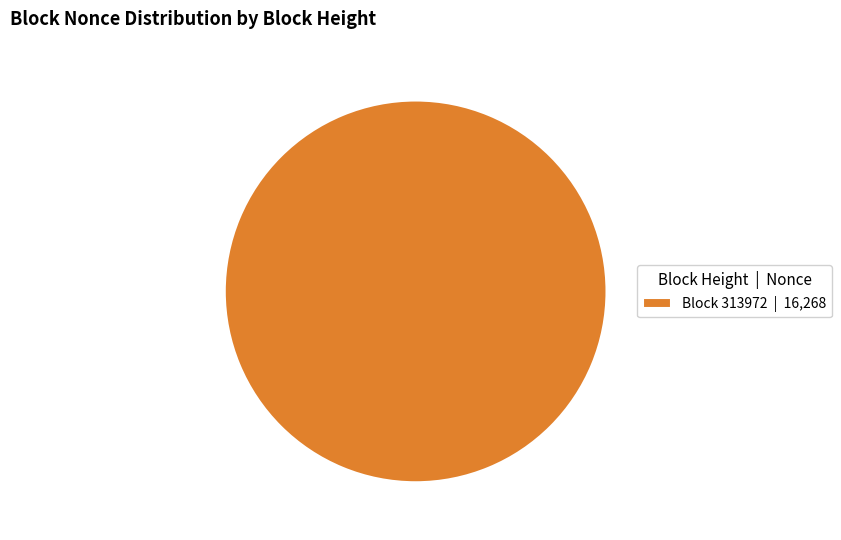

The Block 313972 | 16,268 slice represents 91% of the pie. True or false?

False